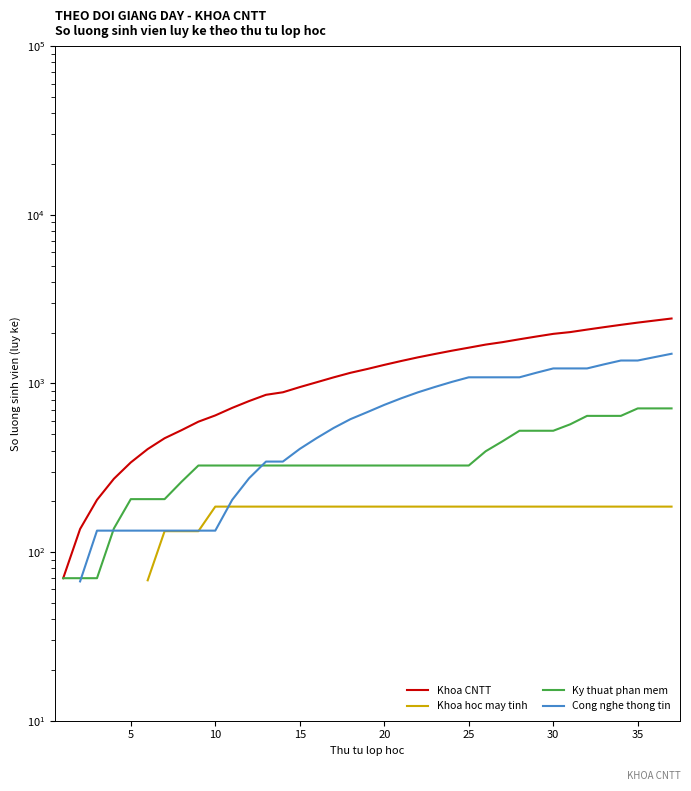

How many data points in Ky thuat phan mem are less than 326?

8